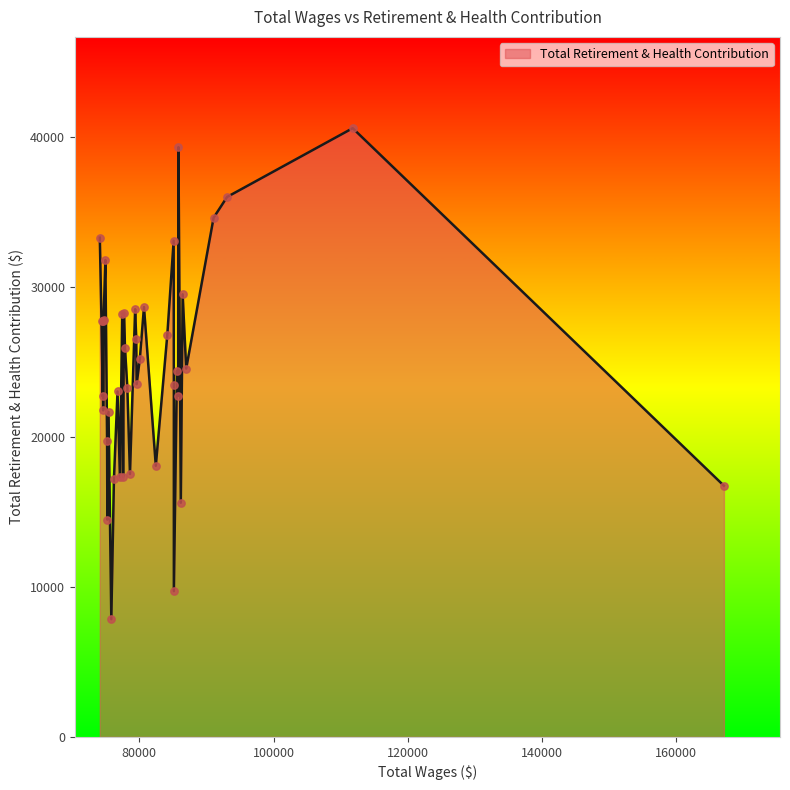

What is the maximum value shown in the chart?

40597